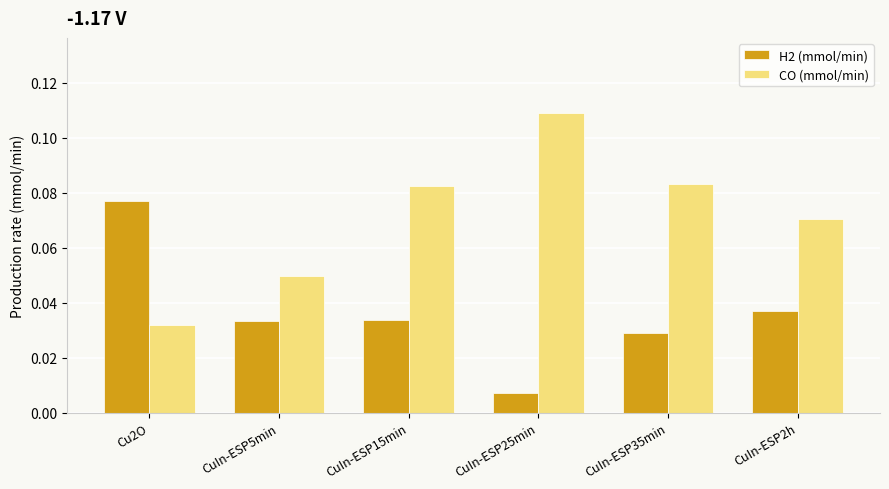

Which series has the largest total across all categories?

CO (mmol/min)